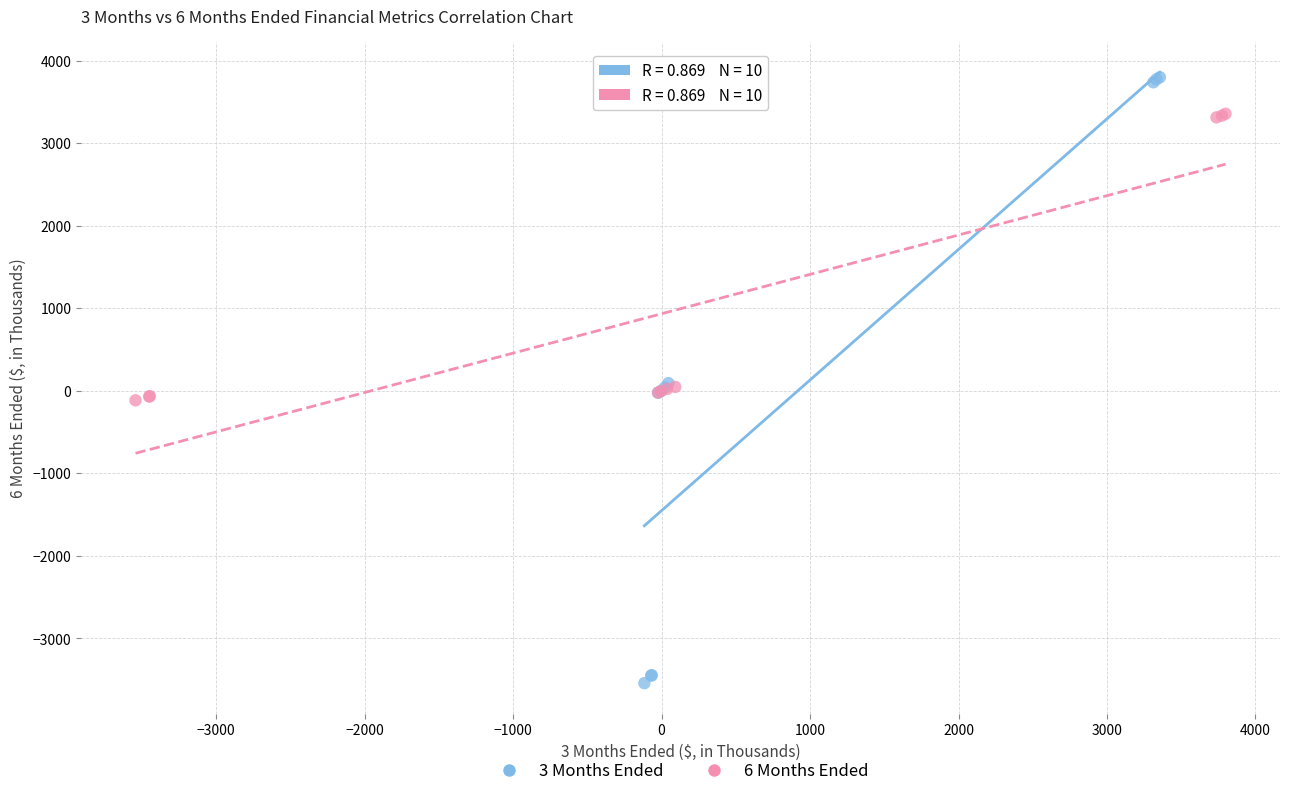

Which series contains the highest Y value?

3 Months Ended